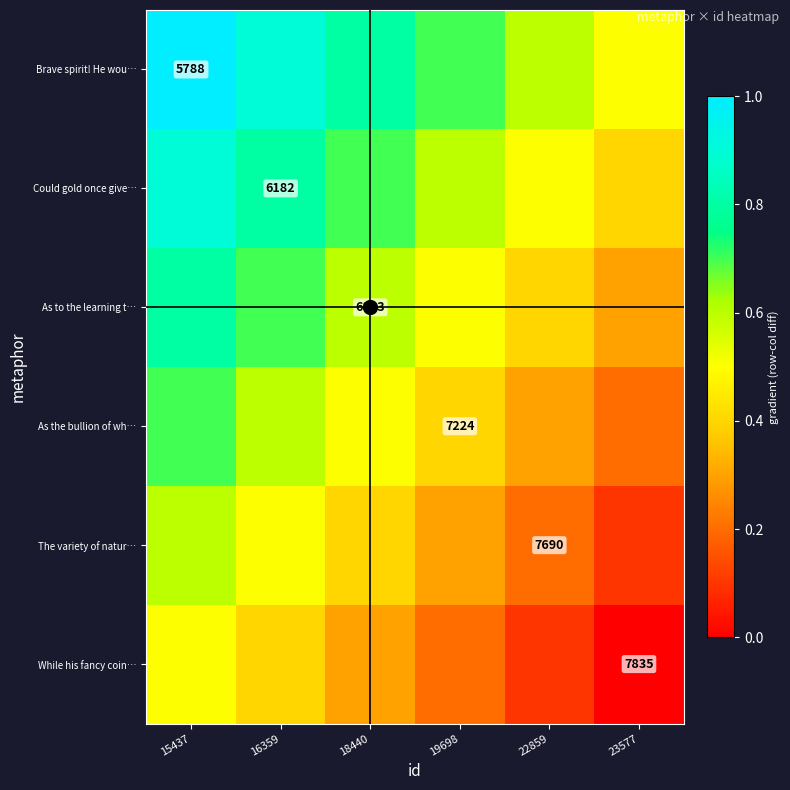

What is the approximate value of The variety of natur… at 23577?

0.1